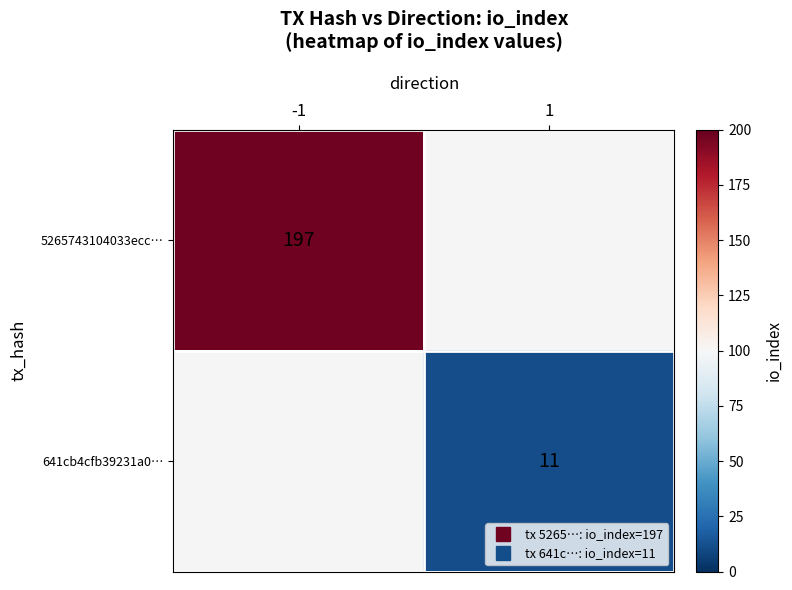

What is the highest value of the 5265743104033ecc… series?

197.0